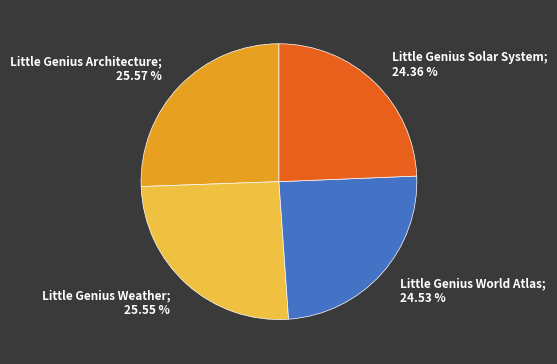

Do Little Genius Solar System and Little Genius Architecture together represent more than half of the pie?

No